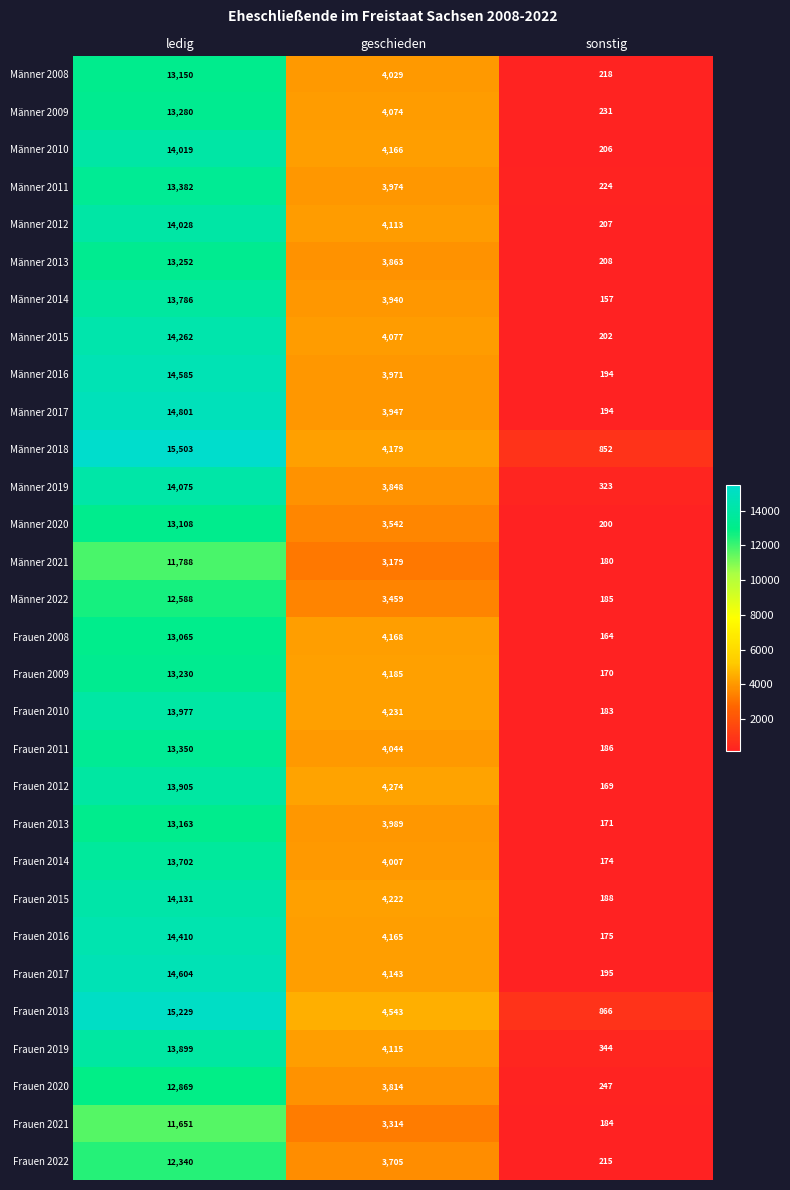

What is the difference between the maximum and second lowest values in the Frauen 2012 series?

9631